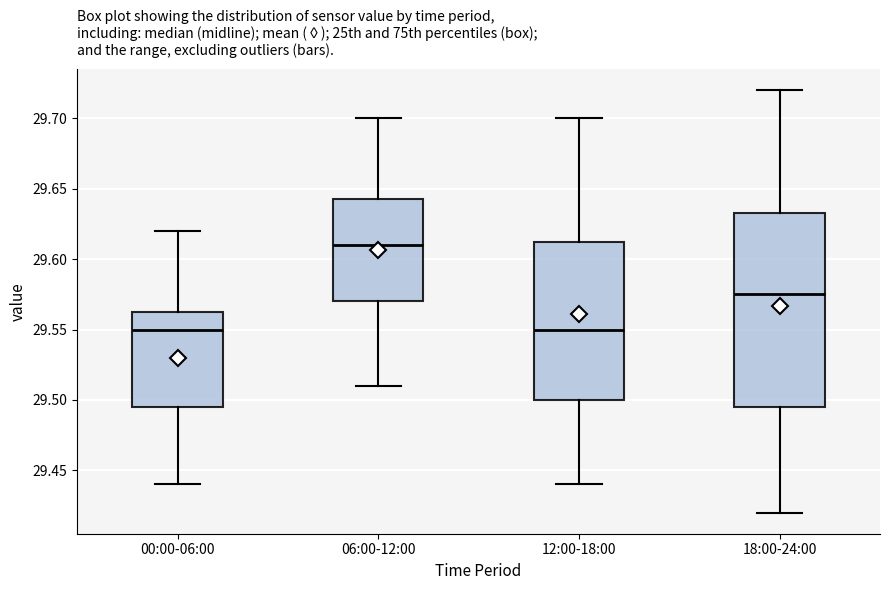

Which box has the highest median line?

06:00-12:00